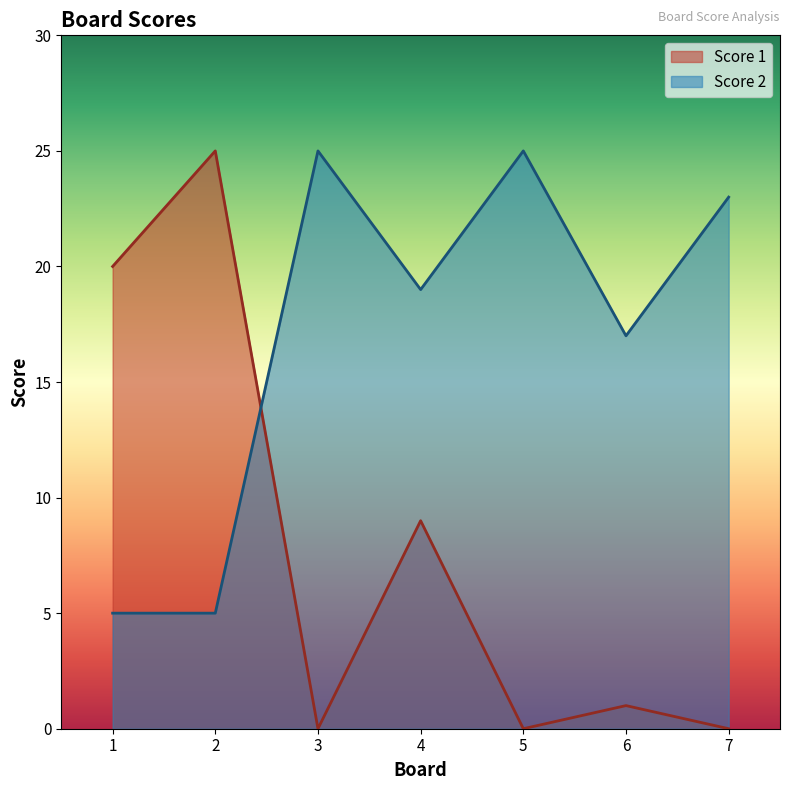

At 1, list the series in order from smallest to largest.

Score 2, Score 1